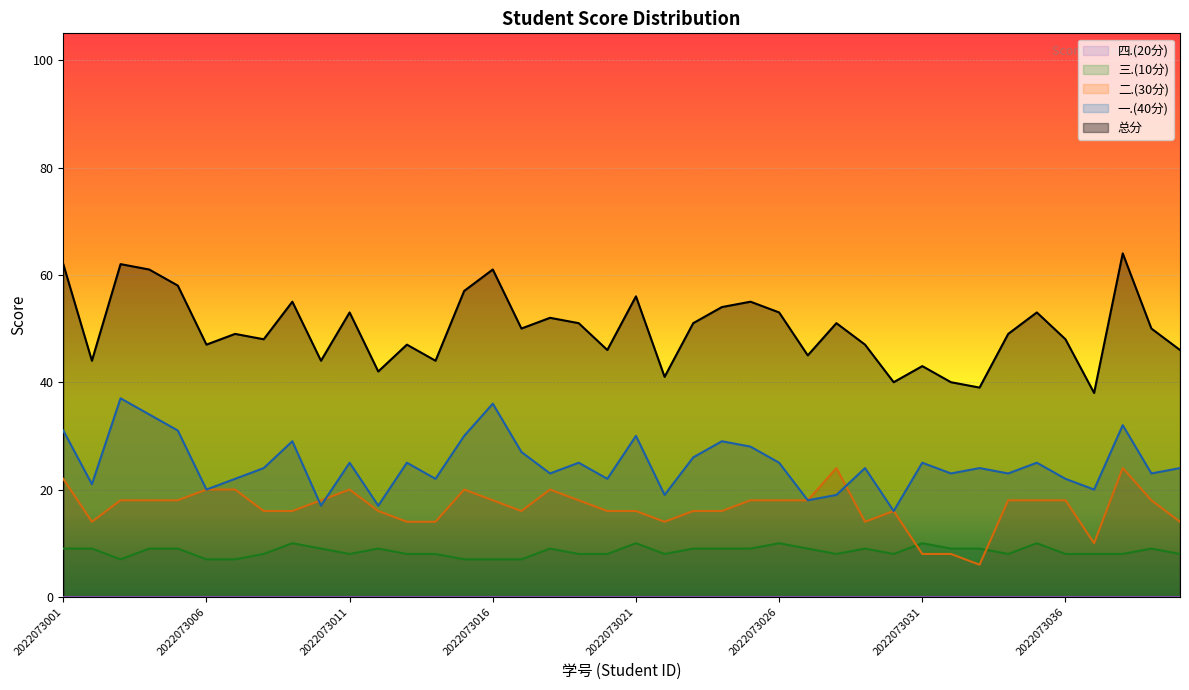

What is the value of the 一.(40分) point at the 25th from the left?

28